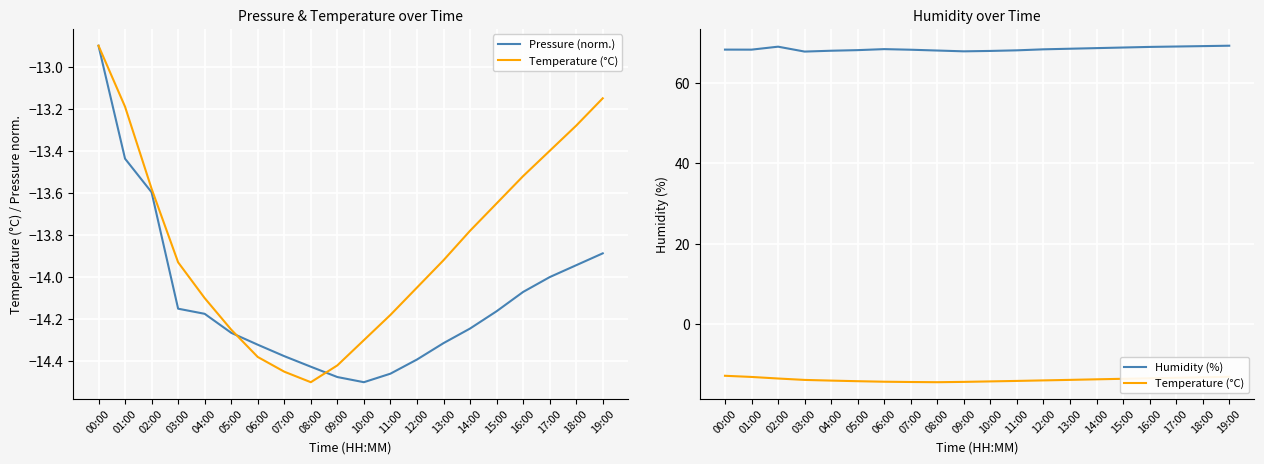

What is the sum of all Pressure (norm.) values?

-282.1